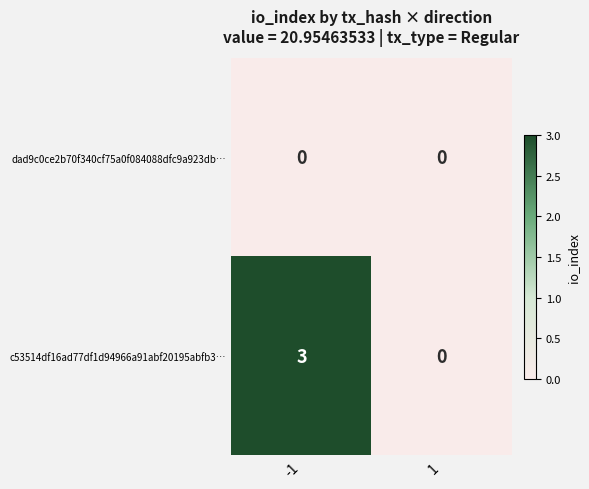

Rank the series by their average value, from highest to lowest.

c53514df16ad77df1d94966a91abf20195abfb3…, dad9c0ce2b70f340cf75a0f084088dfc9a923db…